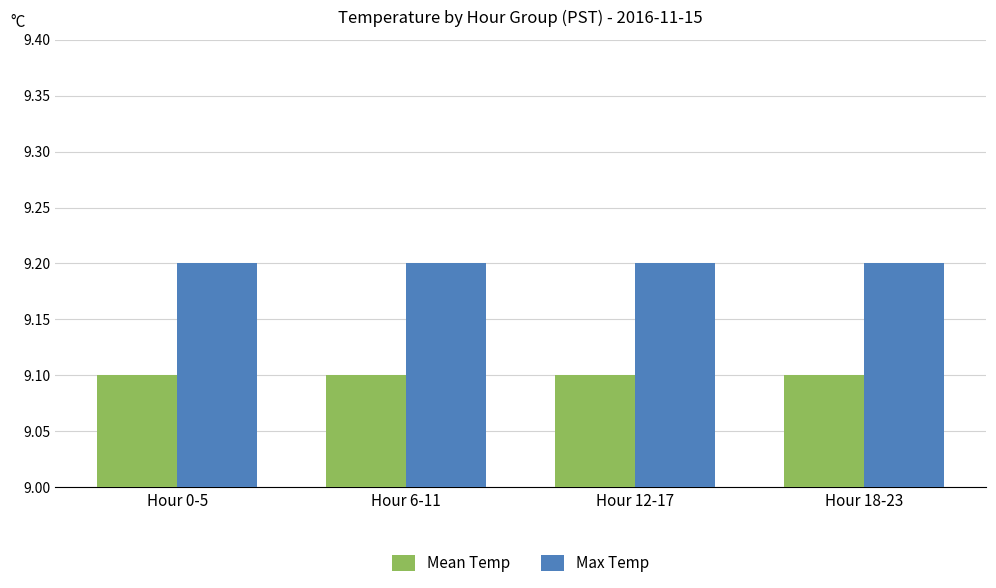

What is the minimum value for Max Temp?

9.2